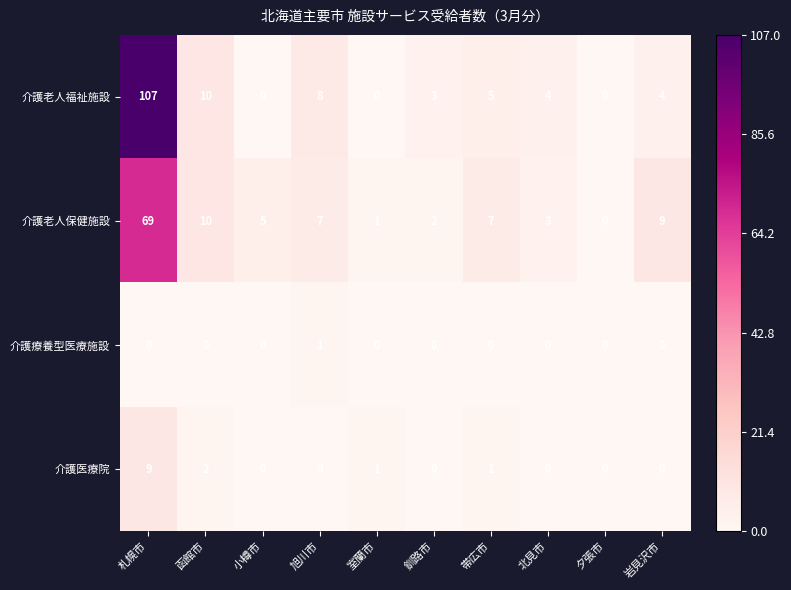

At which category is the sum across all series the highest?

札幌市